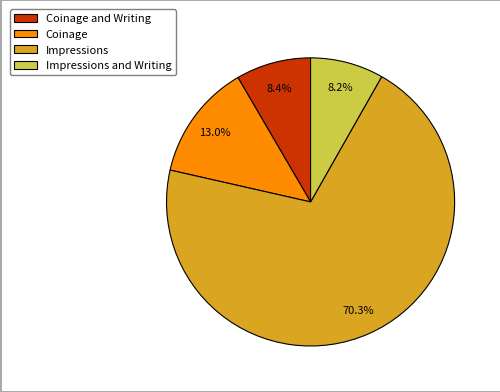

Does Impressions account for over 50% of the chart?

Yes